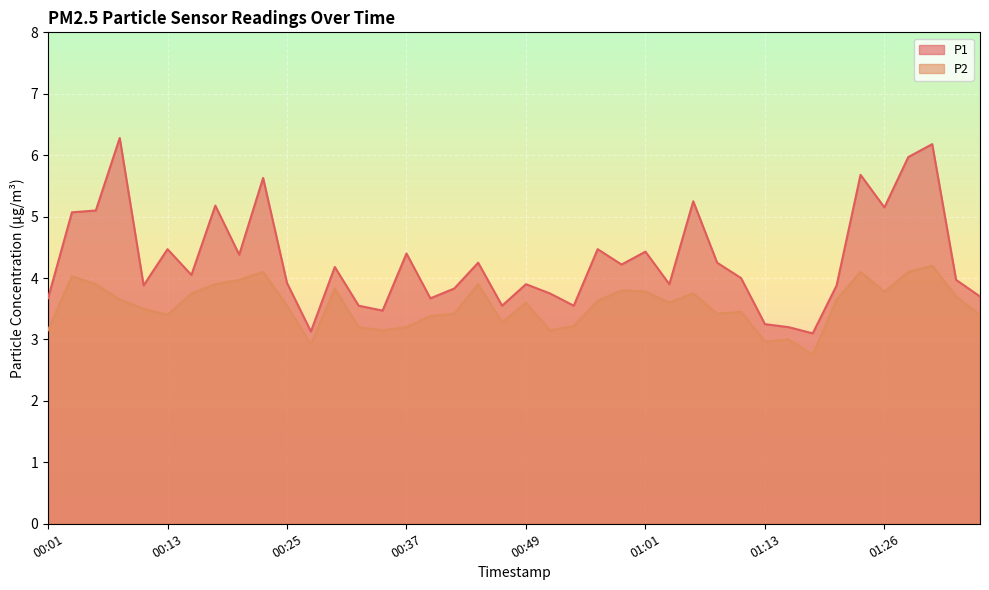

What are all the series names shown in the legend?

P1, P2